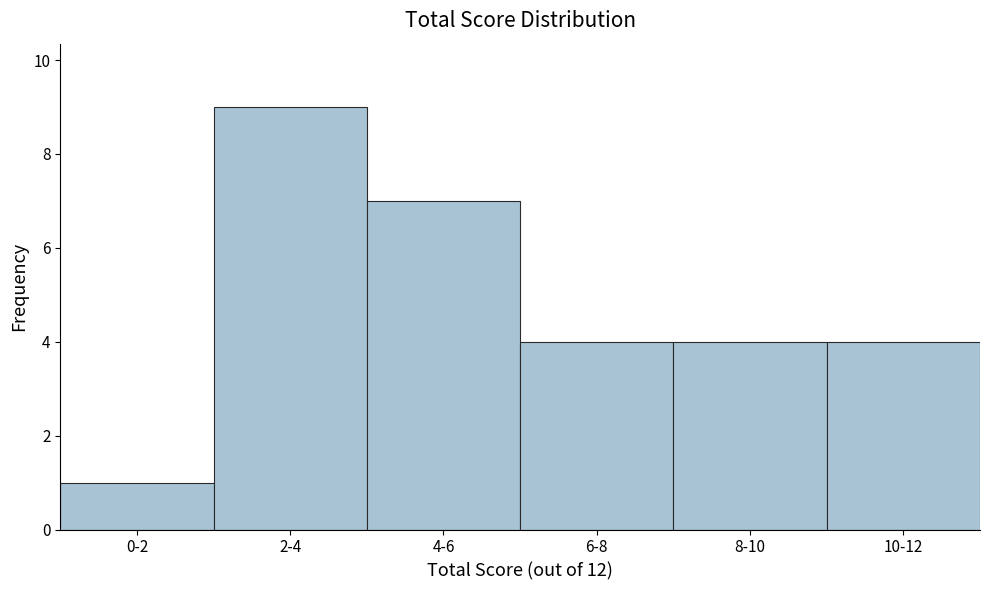

Reading left to right, what are all the values shown in this chart?

1	9	7	4	4	4